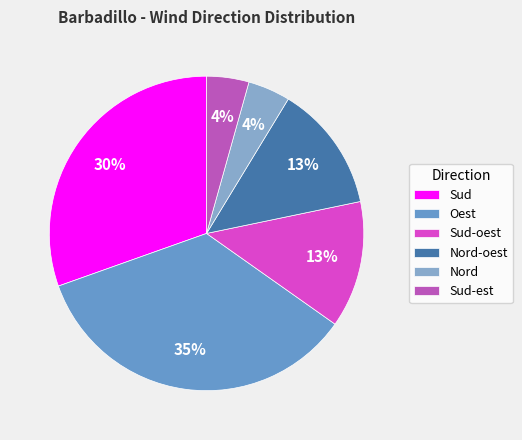

To the nearest percent, what percentage of the pie is Oest?

35%